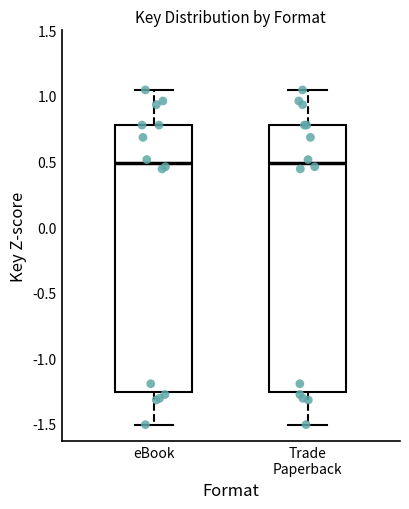

Reading left to right, transcribe this box plot: for each box, give where its median line is, the range the box spans, and where its two whiskers end, as read against the y-axis. The values are not printed on the chart, so give them approximately, as read against the axis.

eBook: median 0.50, box -1.25 to 0.80, whiskers -1.50 to 1.05
Trade Paperback: median 0.50, box -1.25 to 0.80, whiskers -1.50 to 1.05